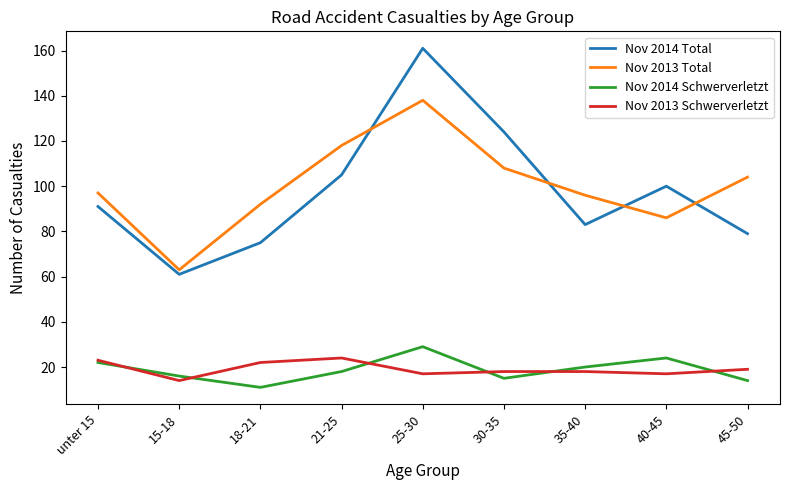

The value of Nov 2014 Total at 40-45 is 100. True or false?

True